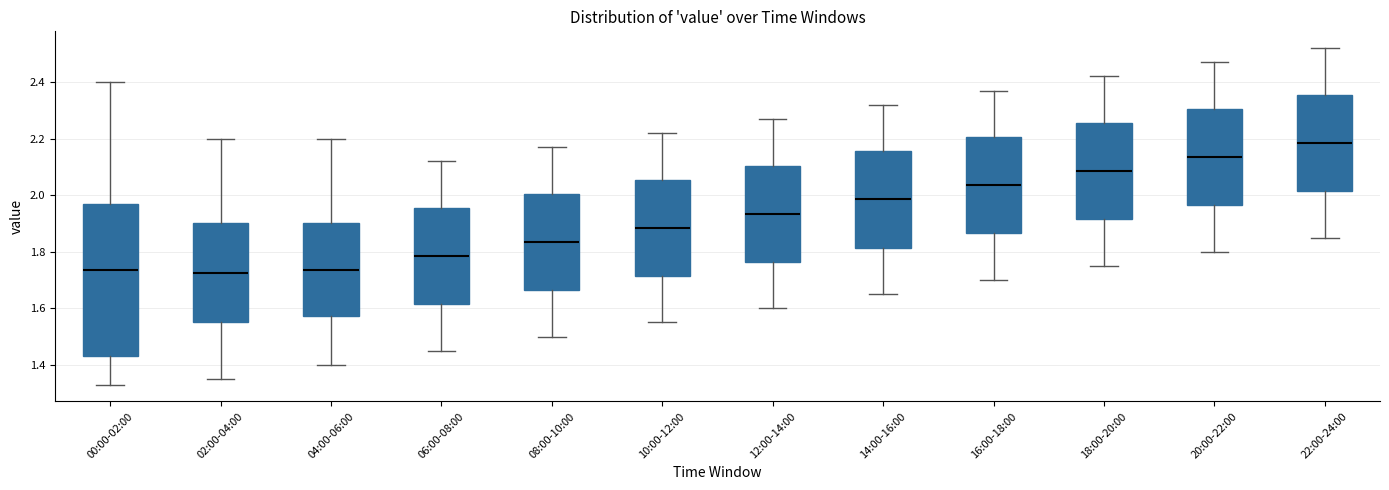

Comparing the boxes themselves (not the whiskers), which one is the tallest?

00:00-02:00